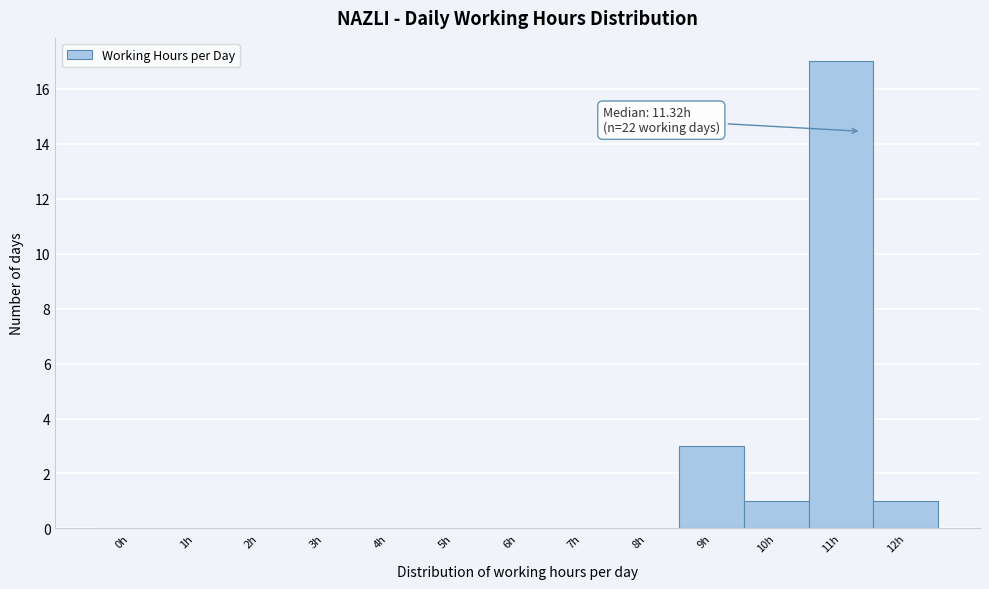

Reading right to left, what are all the values shown in this chart?

12h=1	11h=17	10h=1	9h=3	8h=0	7h=0	6h=0	5h=0	4h=0	3h=0	2h=0	1h=0	0h=0